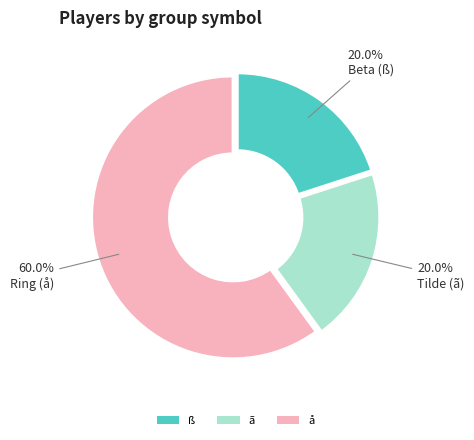

To the nearest percent, what is the difference between the ß and ã slice percentages?

0%